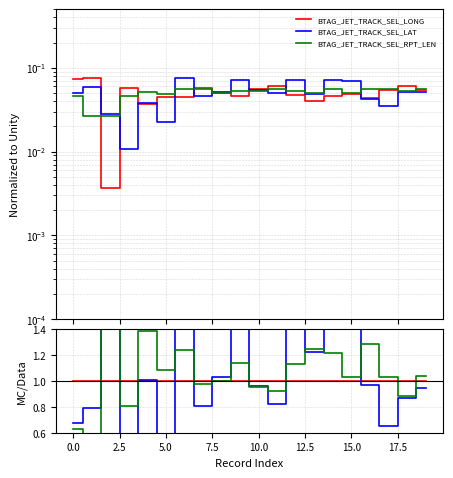

Read the RPT_LEN value at 12.5.

1.2